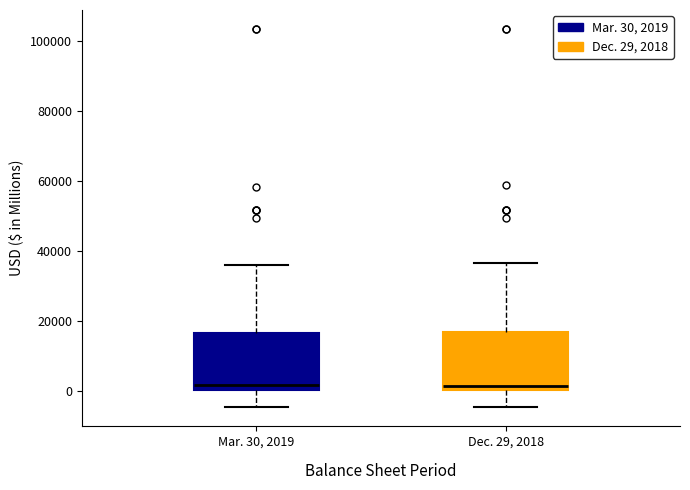

Where is the lower edge of the box for Mar. 30, 2019 on the y-axis? The values are not printed on the chart, so give them approximately, as read against the axis.

0